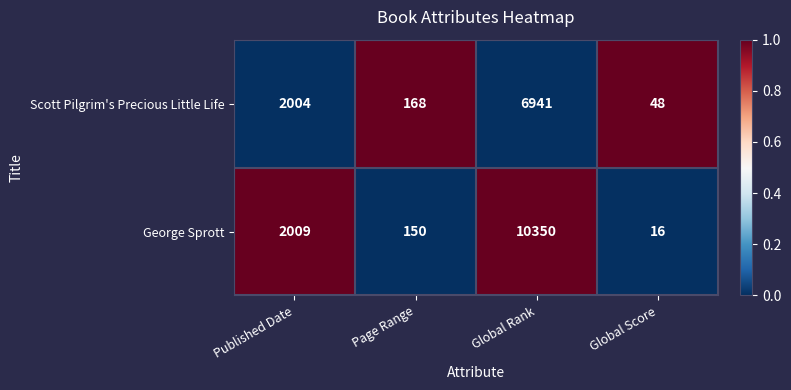

Where is Scott Pilgrim's Precious Little Life nearest to the value 3494?

Published Date